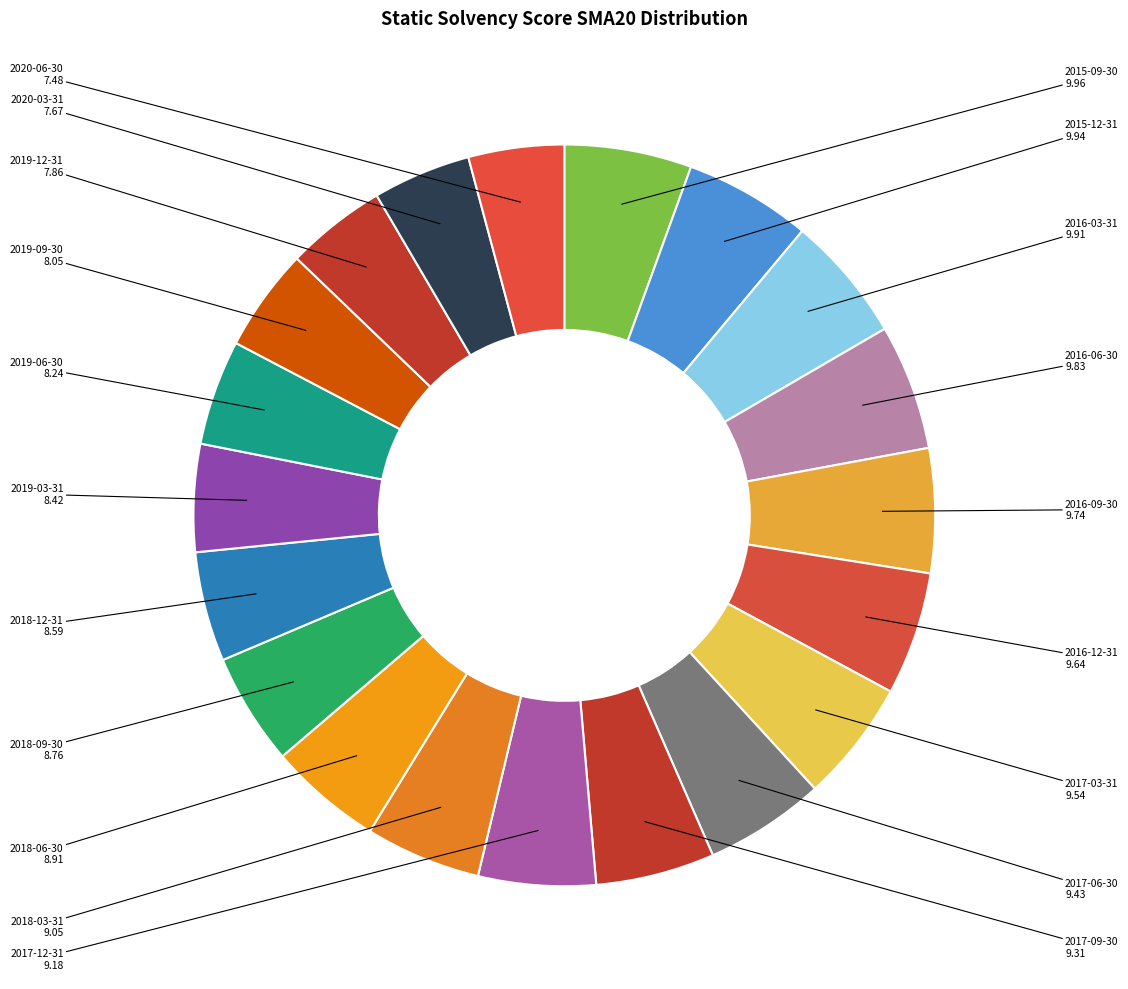

How many slices are in this pie chart?

20